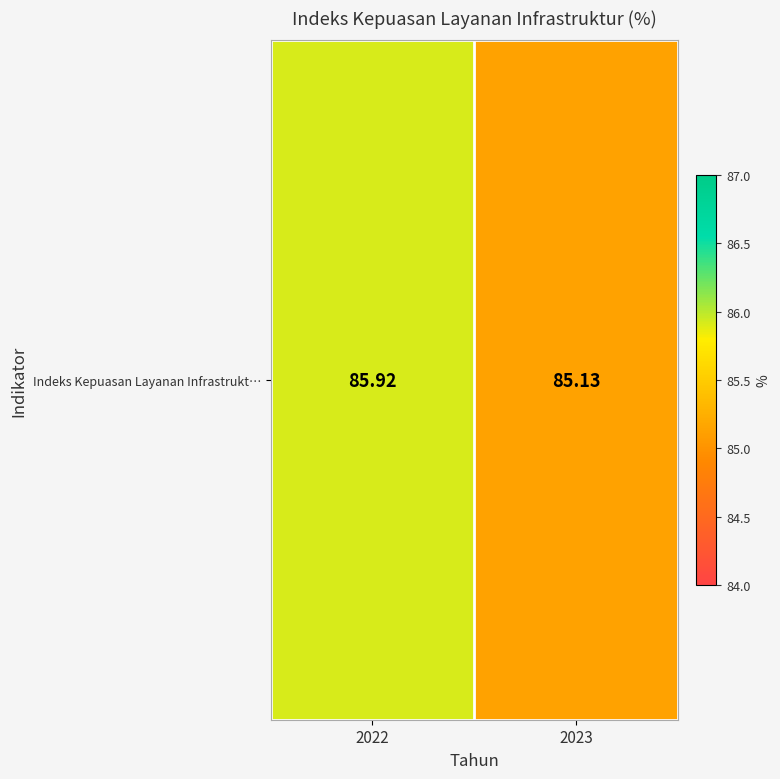

What value does the data have at 2022?

85.9